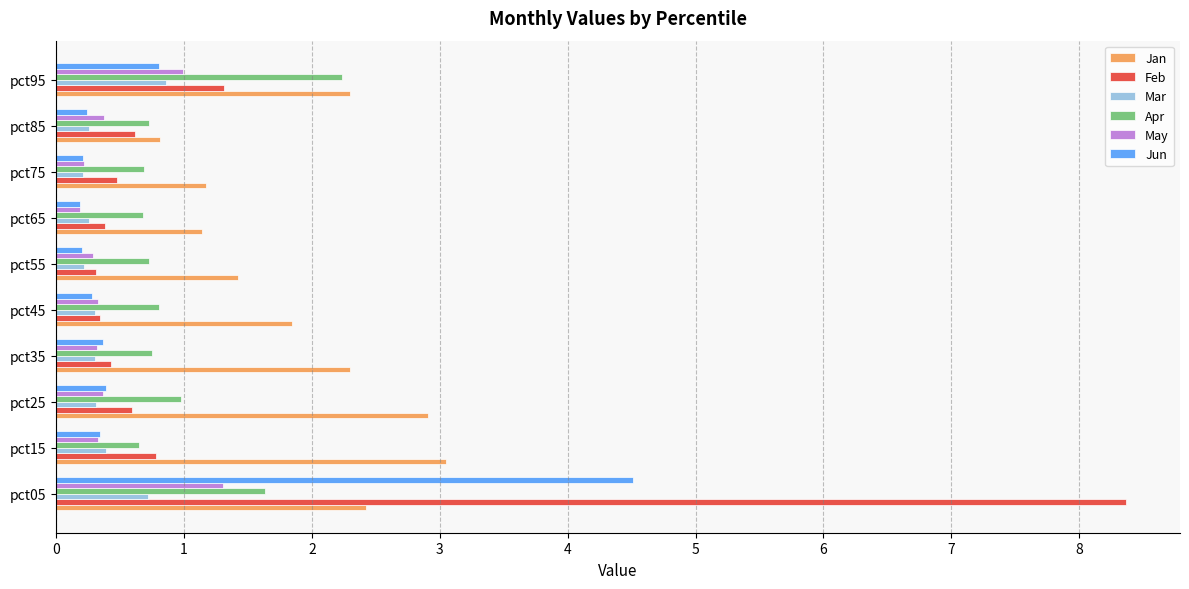

The Mar series shows 0.9 at pct95. True or false?

True